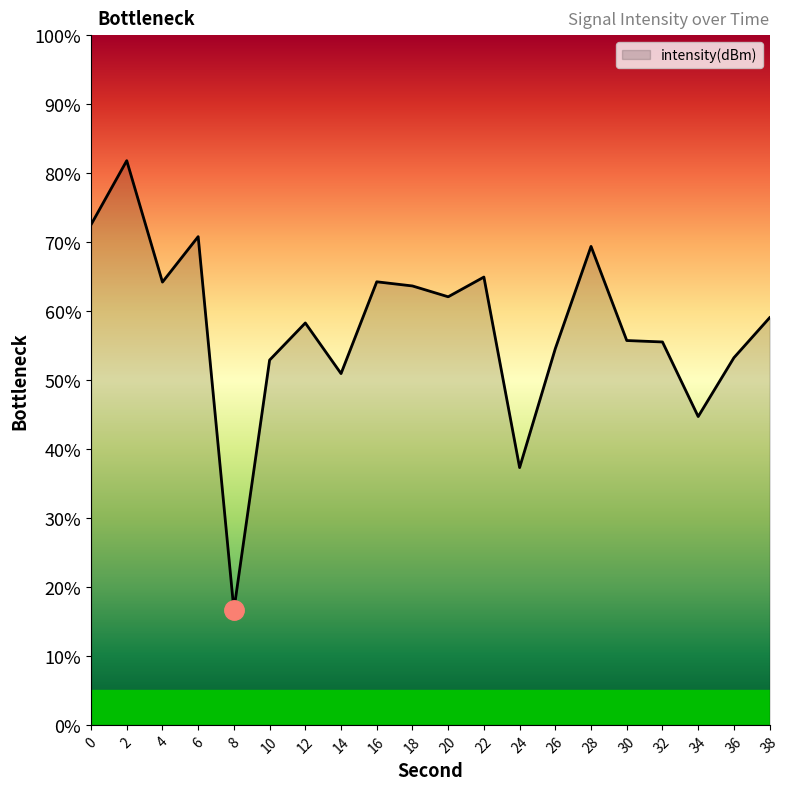

At which category does the chart reach its peak across all series?

2